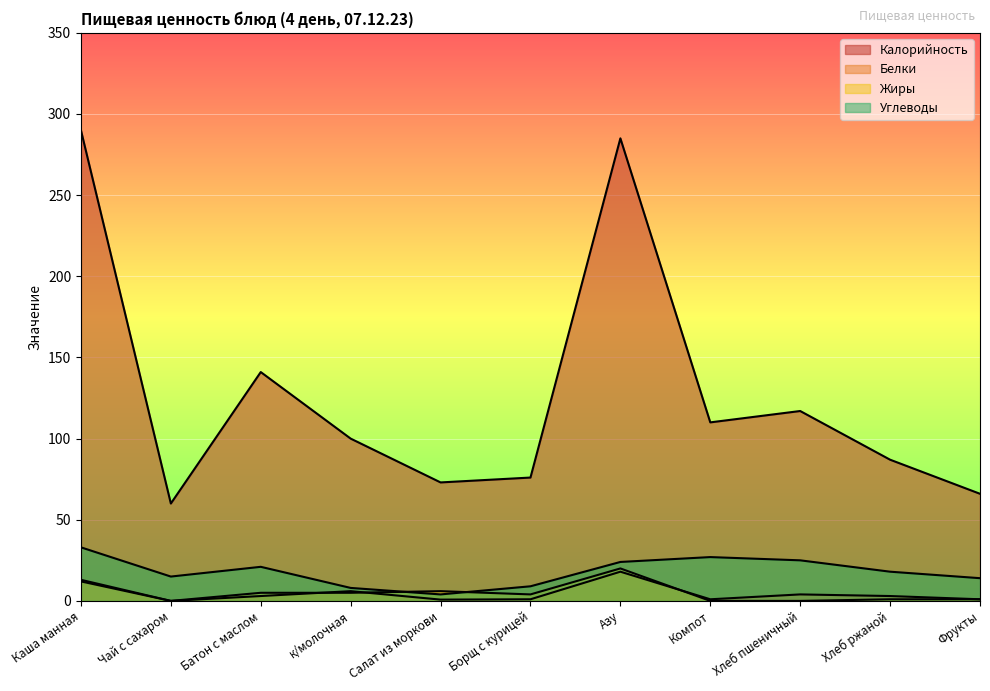

What is the average value of the Калорийность series?

127.7